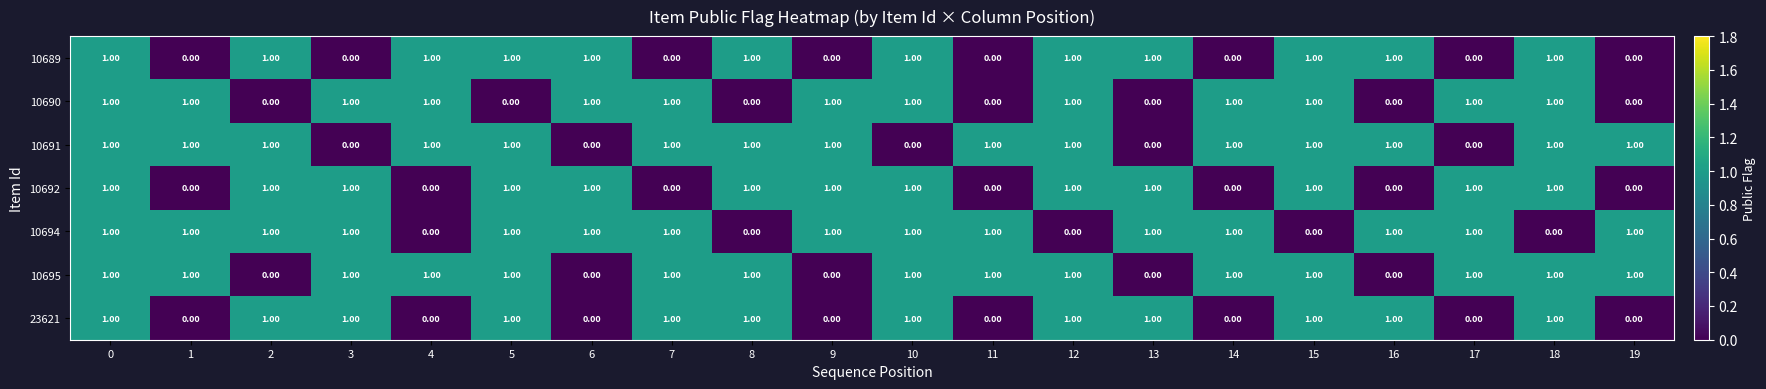

What is the sum of all 10694 values?

15